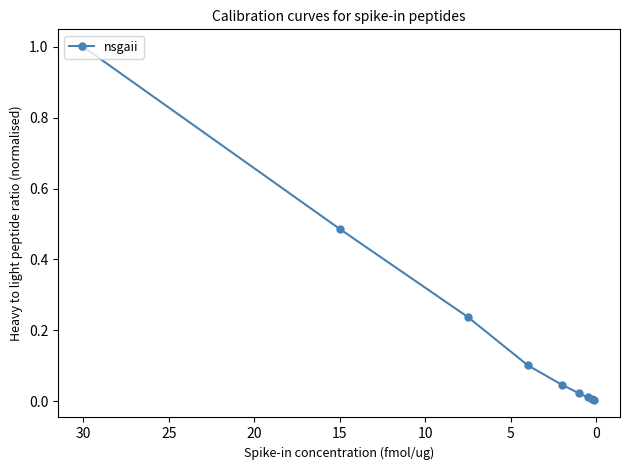

Does the chart have visible grid lines?

No